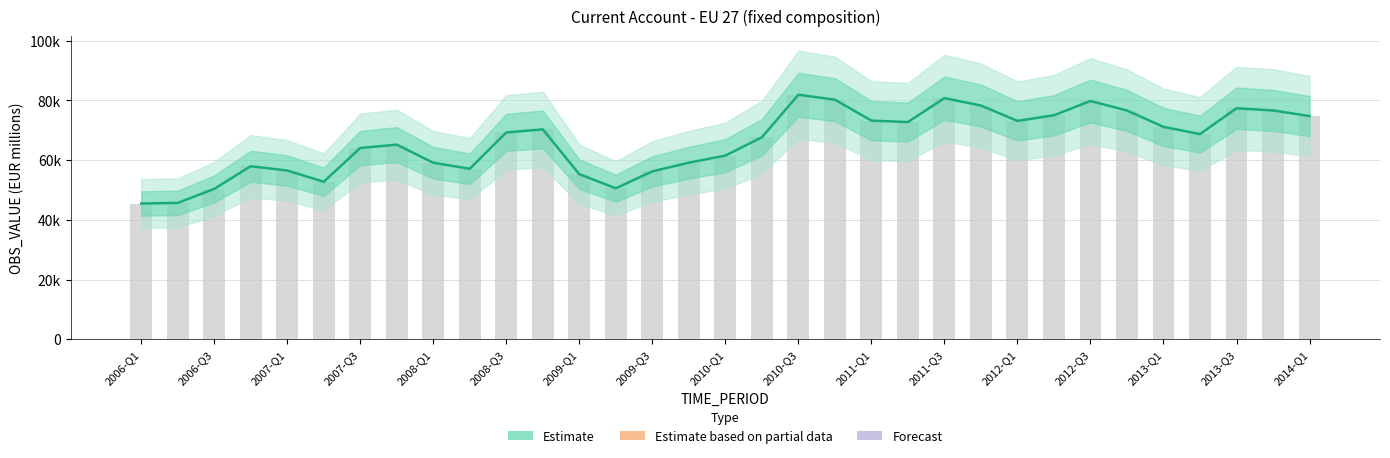

Which has a higher value, 23 or 17?

23